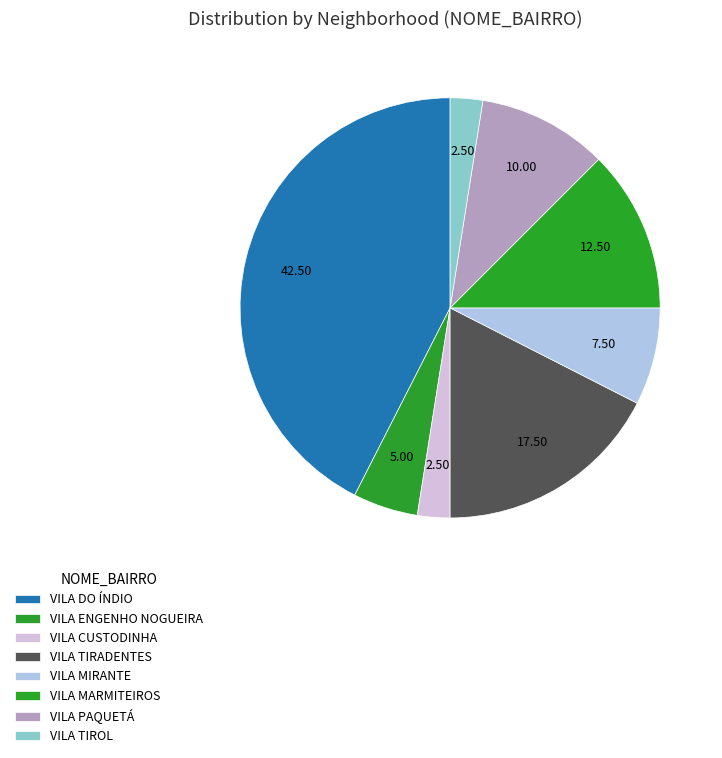

To the nearest percent, what is the average slice percentage?

12%